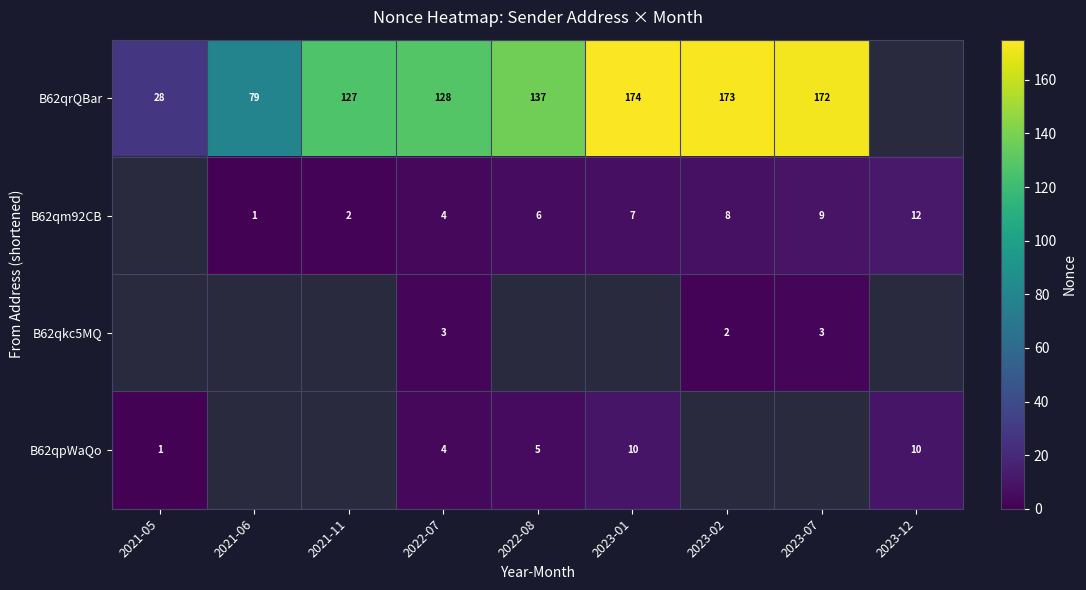

At which category is the sum across all series the highest?

2022-07